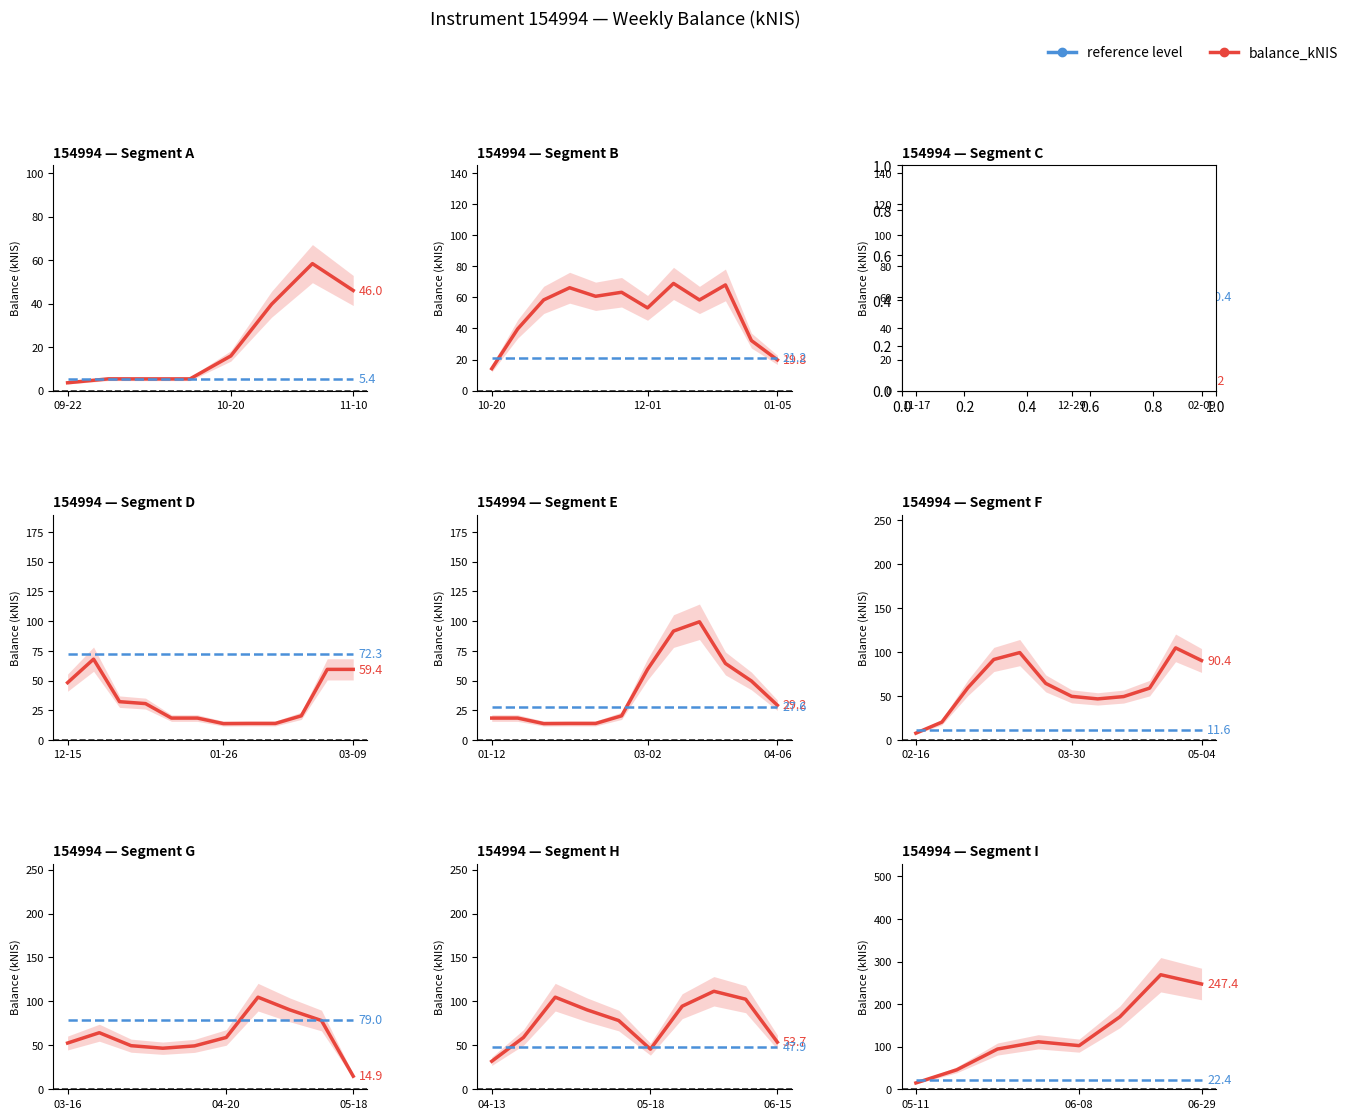

True or false: reference has more than 1 interior local peaks.

False